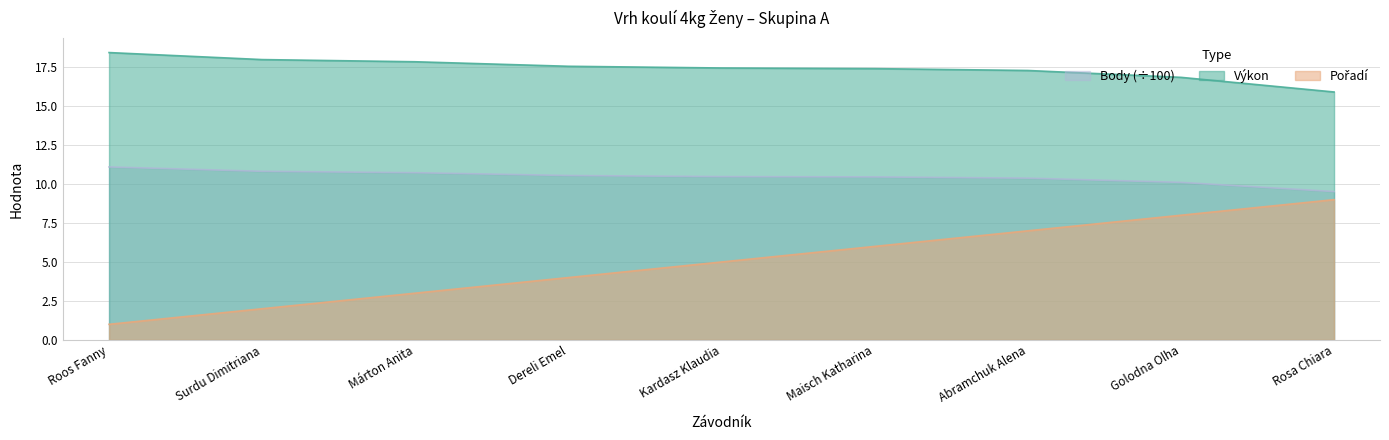

What is the label of the 4th point from the left?

Dereli Emel